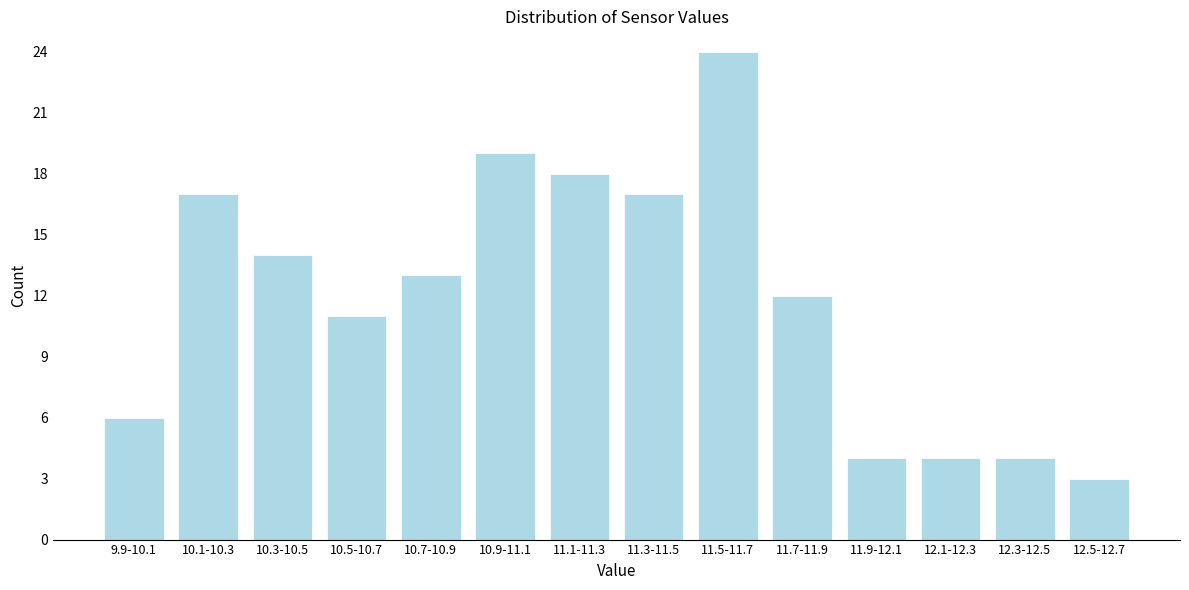

Reading left to right, list all the values displayed in this chart.

9.9-10.1=6	10.1-10.3=17	10.3-10.5=14	10.5-10.7=11	10.7-10.9=13	10.9-11.1=19	11.1-11.3=18	11.3-11.5=17	11.5-11.7=24	11.7-11.9=12	11.9-12.1=4	12.1-12.3=4	12.3-12.5=4	12.5-12.7=3